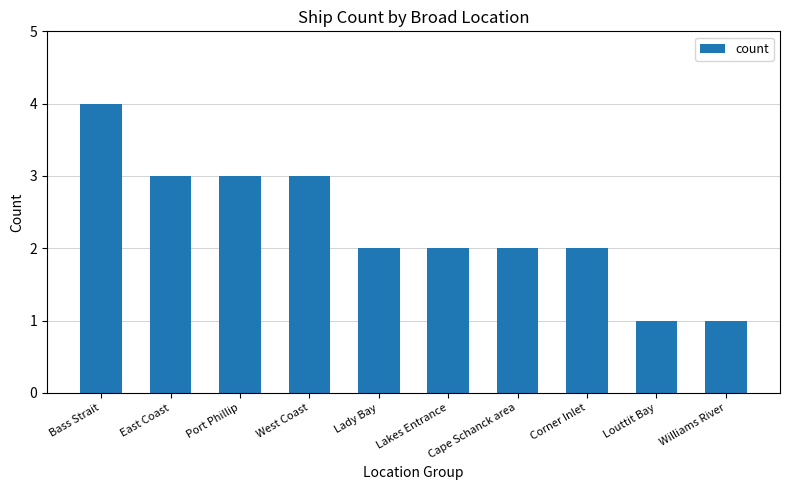

Approximately how many times larger is the value at East Coast compared to Lakes Entrance?

1.5